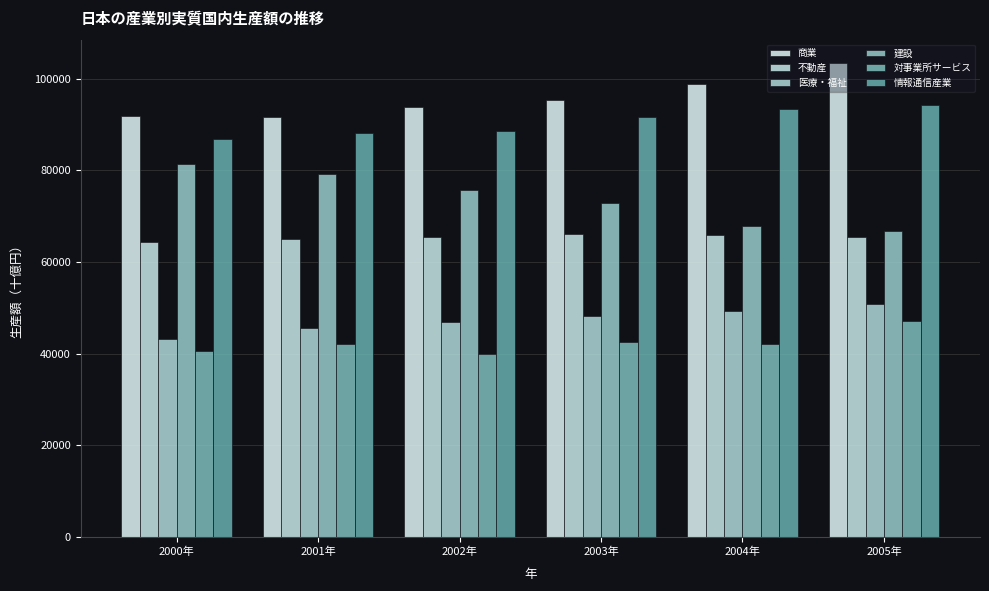

What is the label of the 4th bar from the right?

2002年